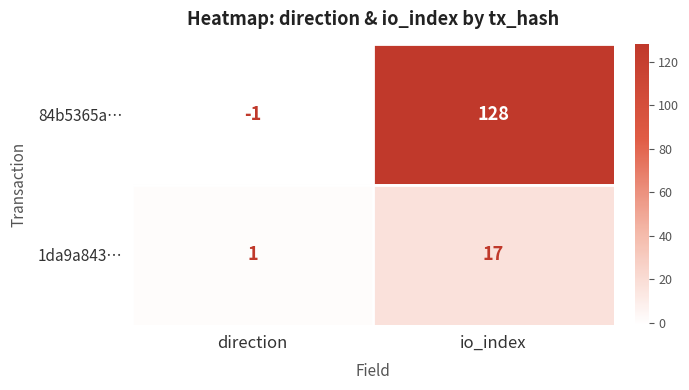

At which label is 1da9a843… closest to 9?

direction